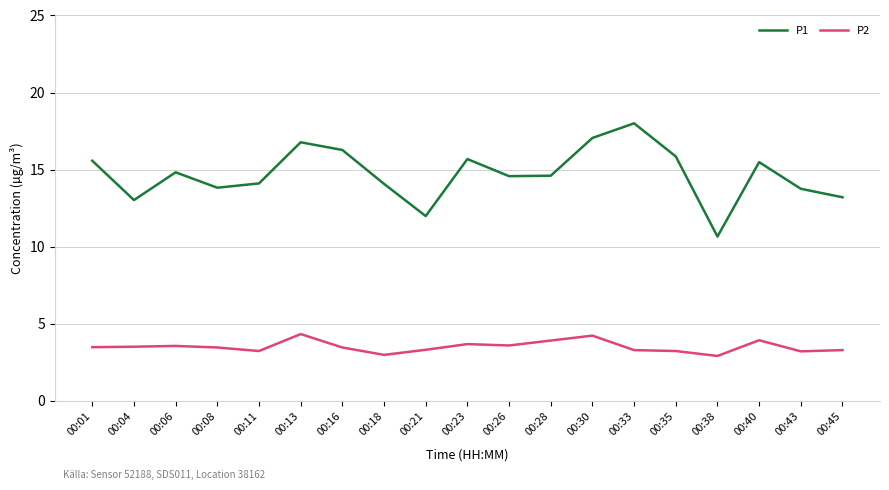

Is the value of P2 at 00:11 greater than the value of P1 at 00:38?

No